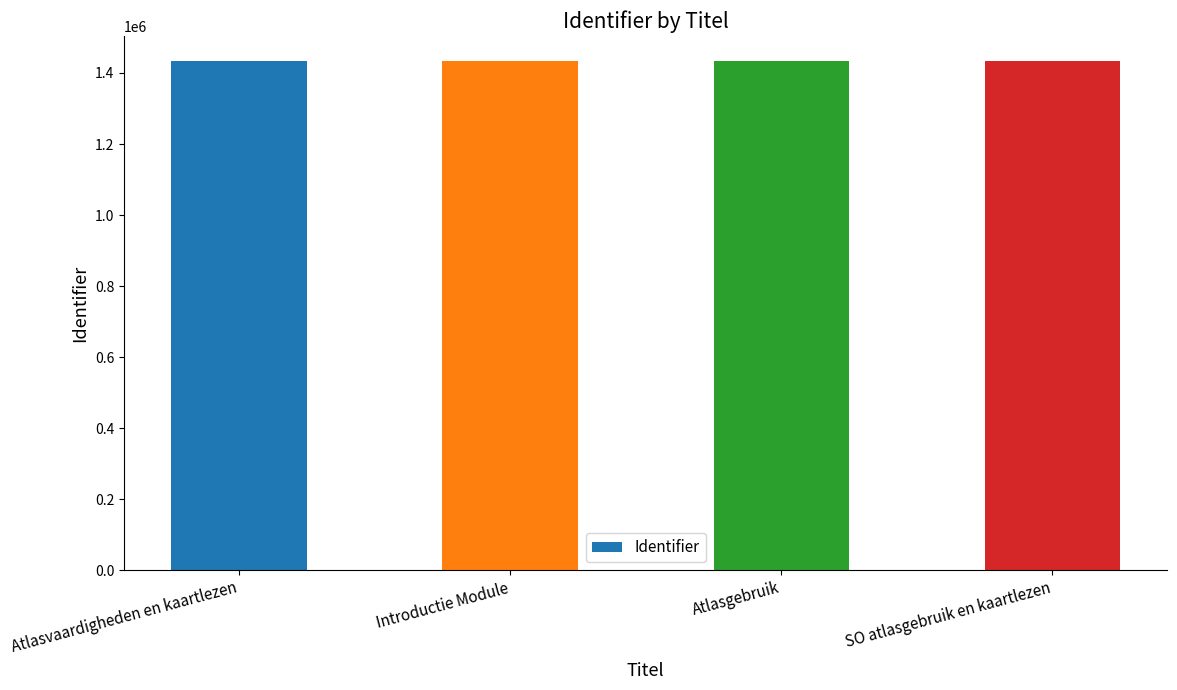

What is the average value?

1432617